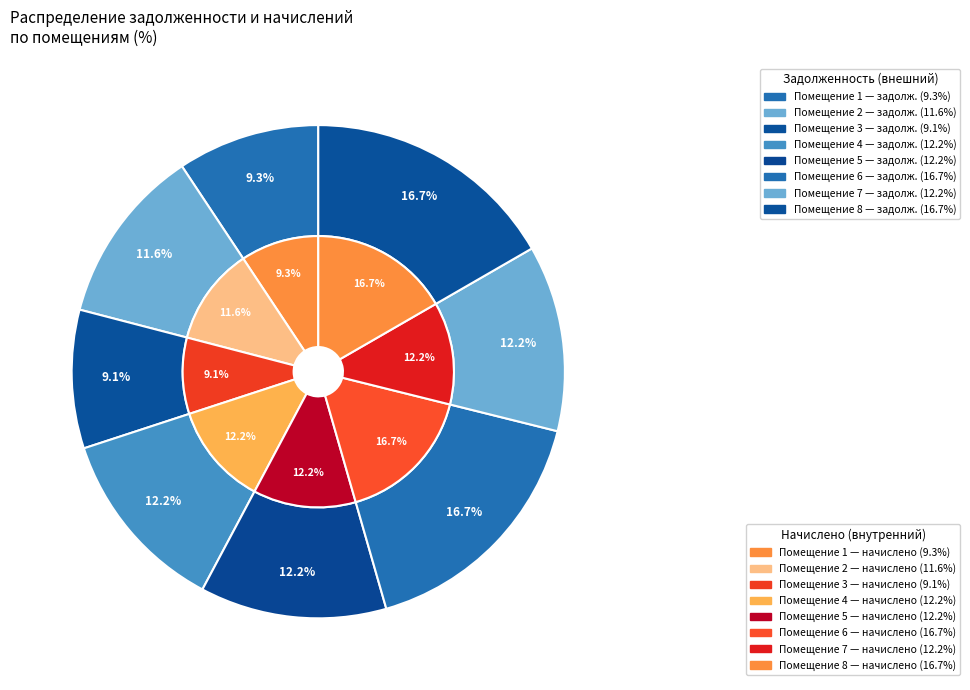

Combined, what portion of the pie is 1 and 2?

21.0%